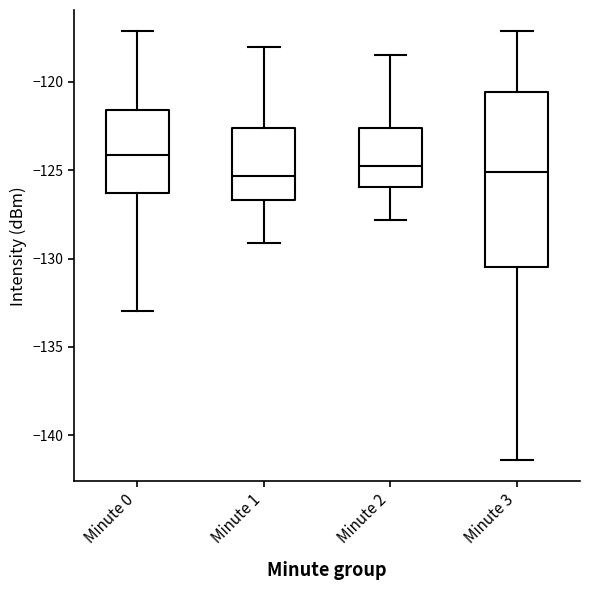

Where is the lower edge of the box for Minute 0 on the y-axis? The values are not printed on the chart, so give them approximately, as read against the axis.

-126.5